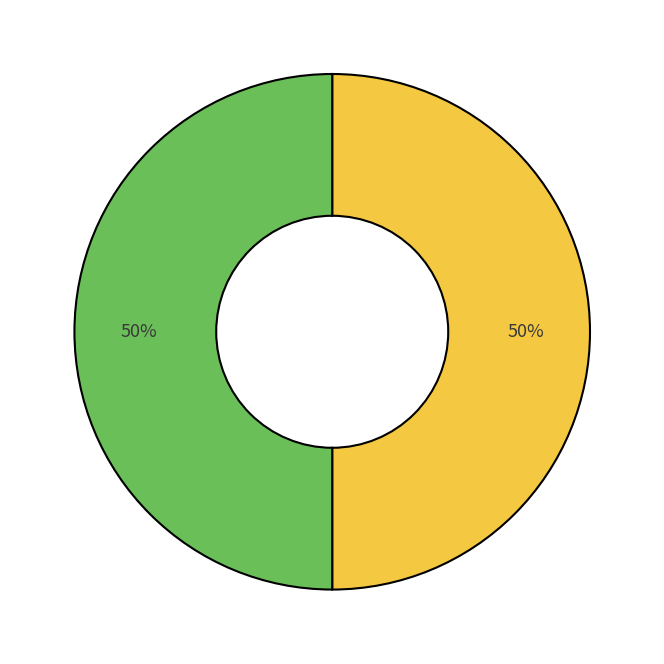

To the nearest percent, what is the average slice percentage?

50%